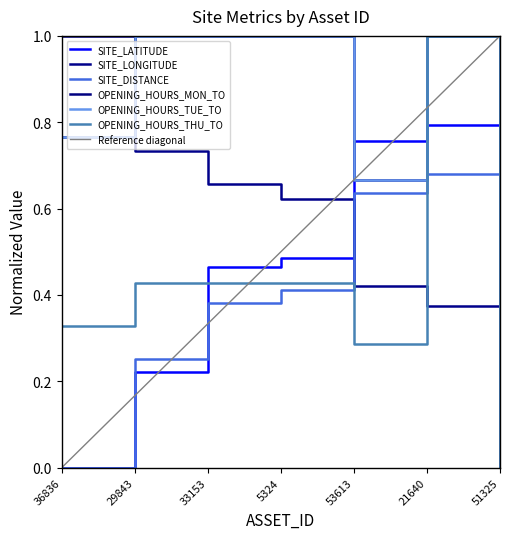

What is the spread (max minus min) of values at 36836?

1.0